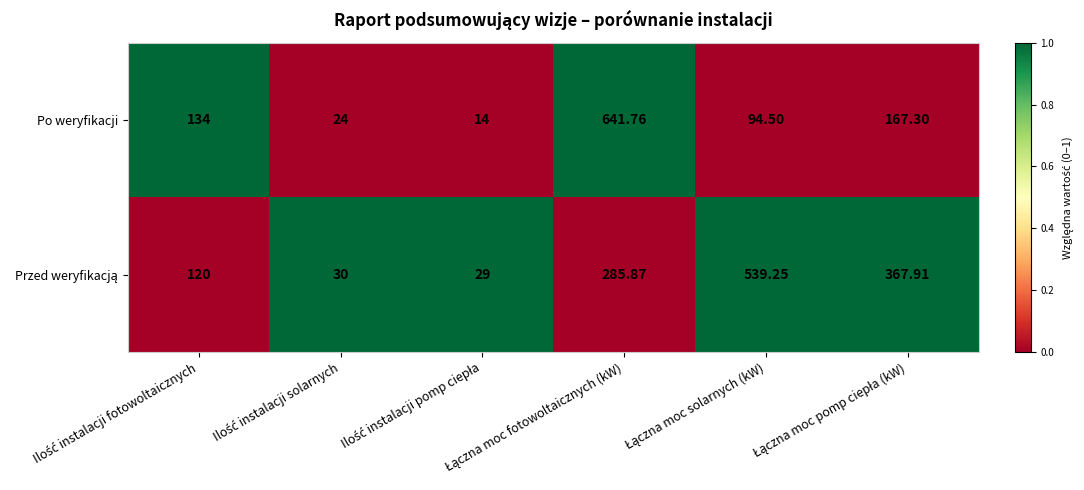

Which series has the widest spread of values?

Po weryfikacji